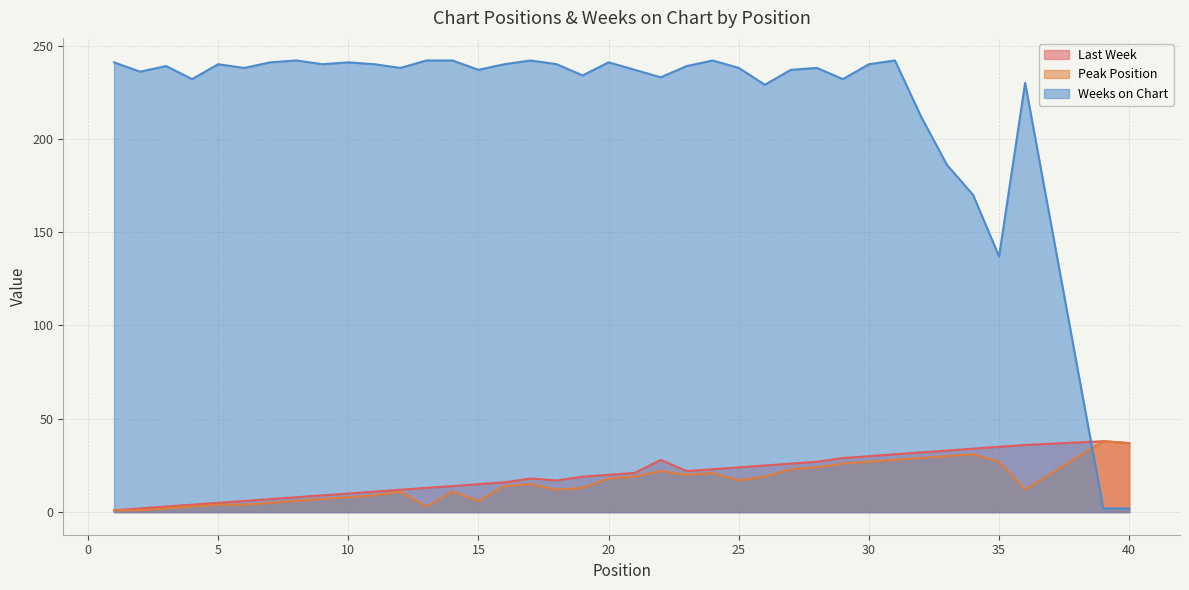

What is the smallest value displayed?

1